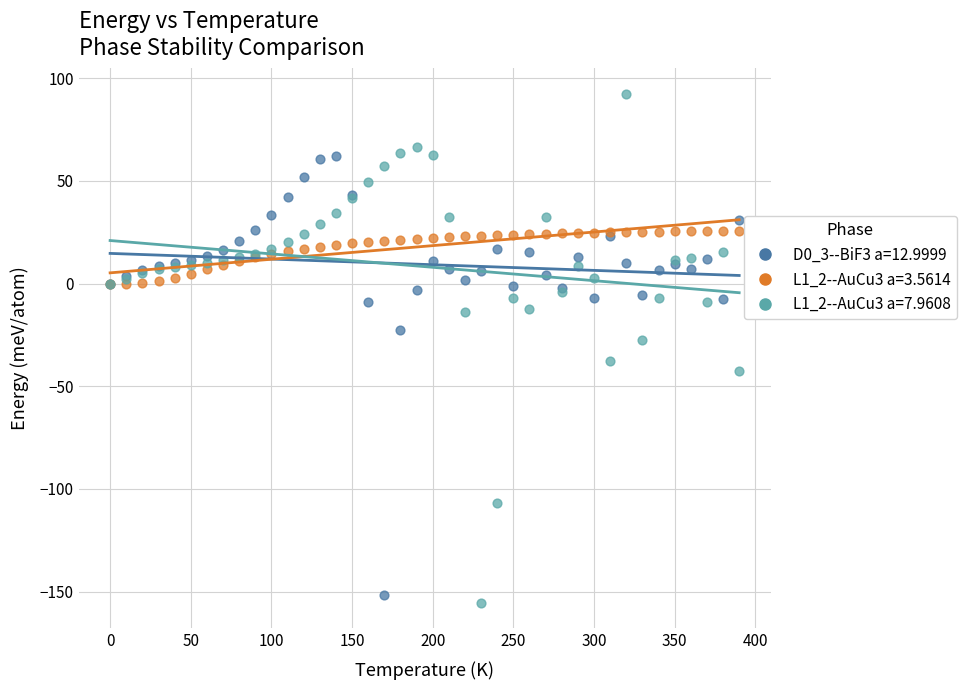

Which series contains the lowest Y value?

L1_2--AuCu3 a=7.9608